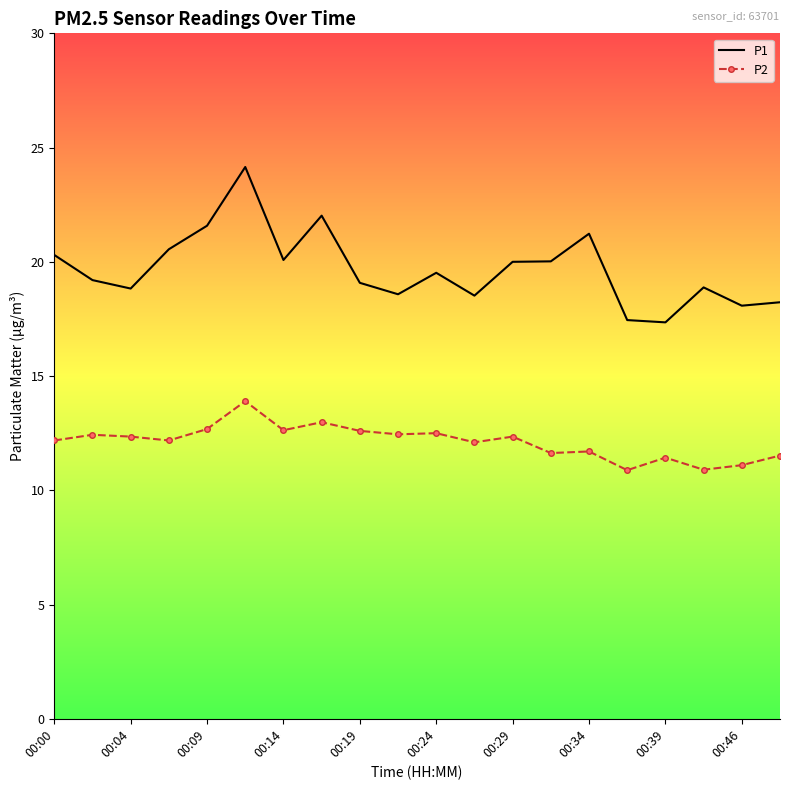

List the series in order of their peak value, lowest first.

P2, P1